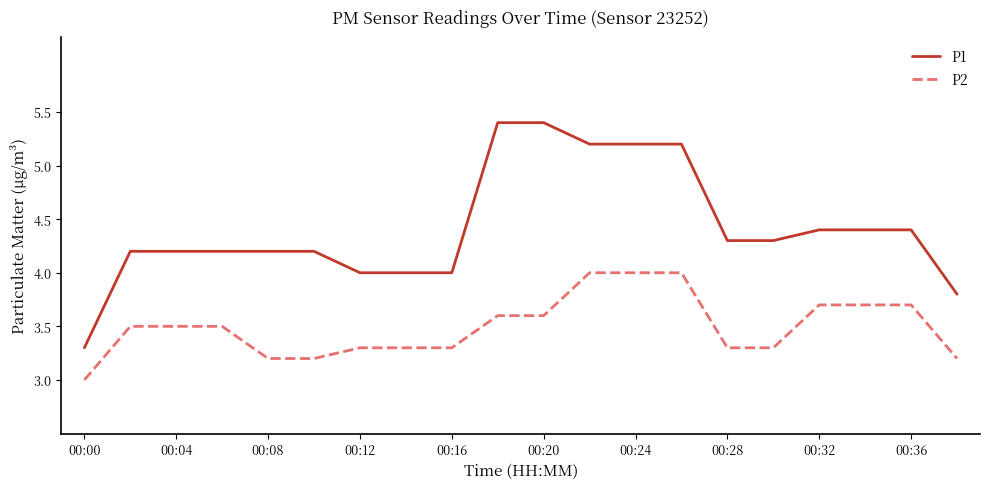

True or false: P2 and P1 intersect in this chart.

False